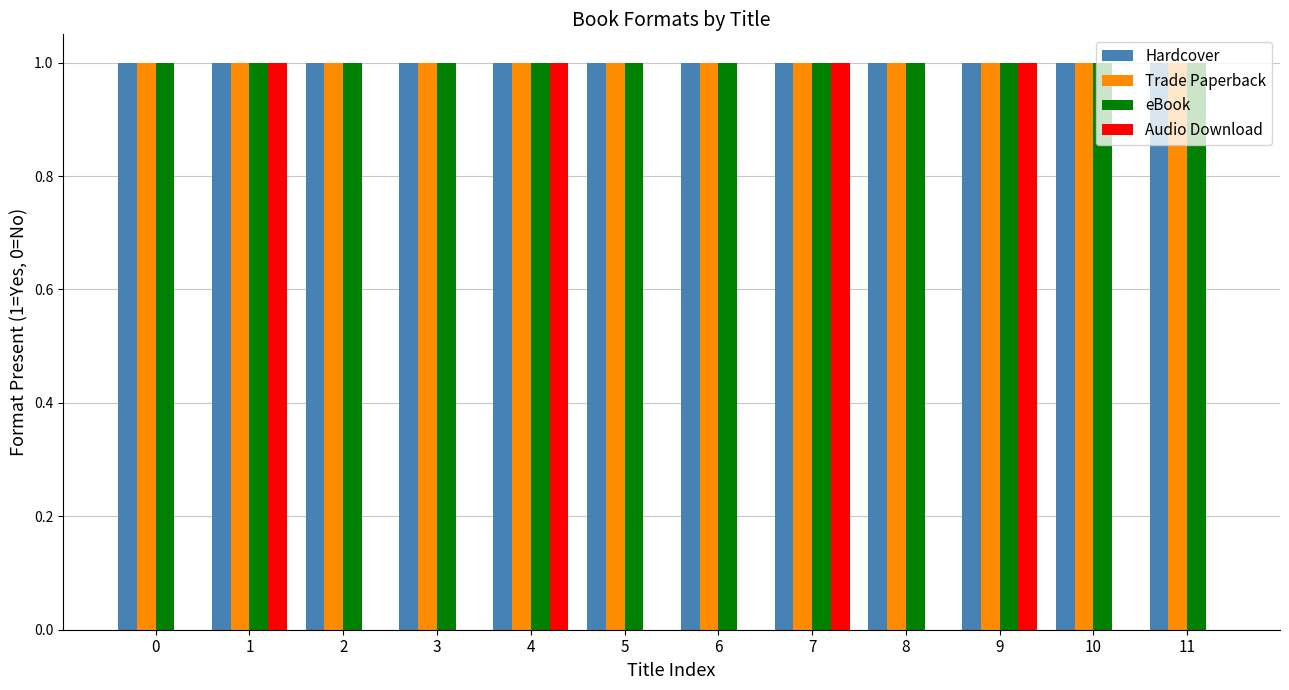

Between 7 and 8, which series saw the biggest shift?

Audio Download